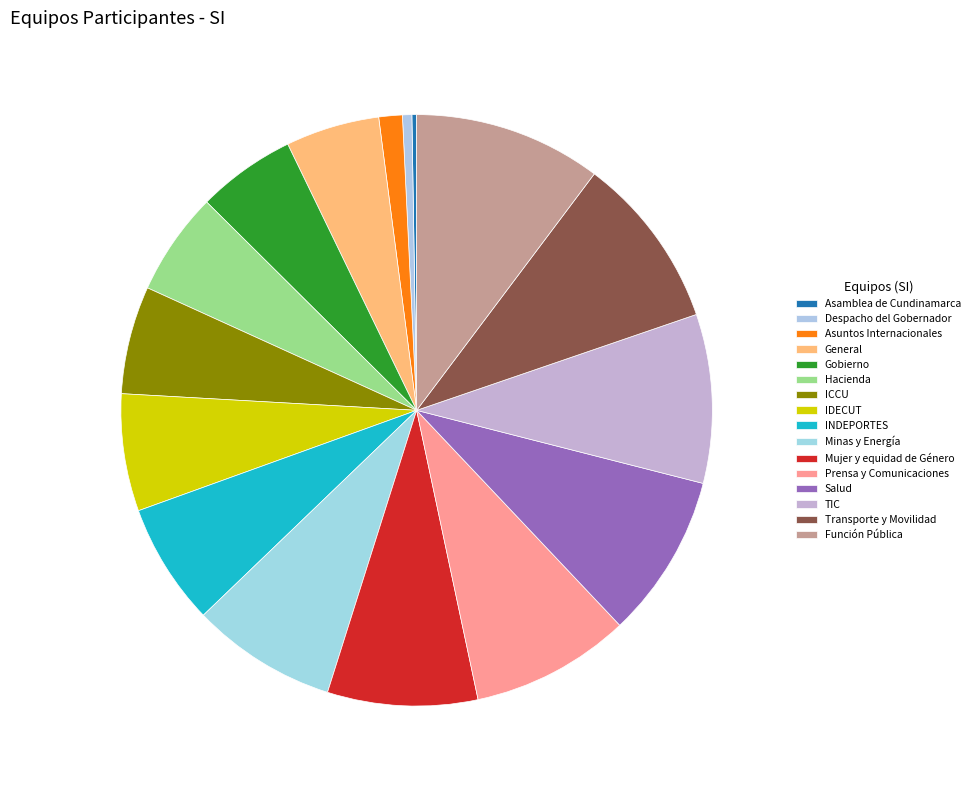

To the nearest percent, what is the average slice percentage?

6%